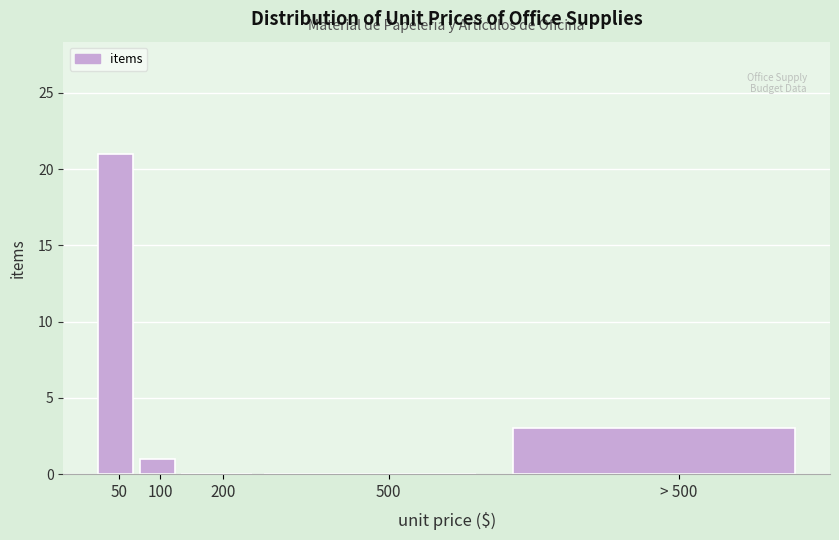

Reading left to right, transcribe all the data shown in this chart.

50=21	100=1	200=0	500=0	> 500=3